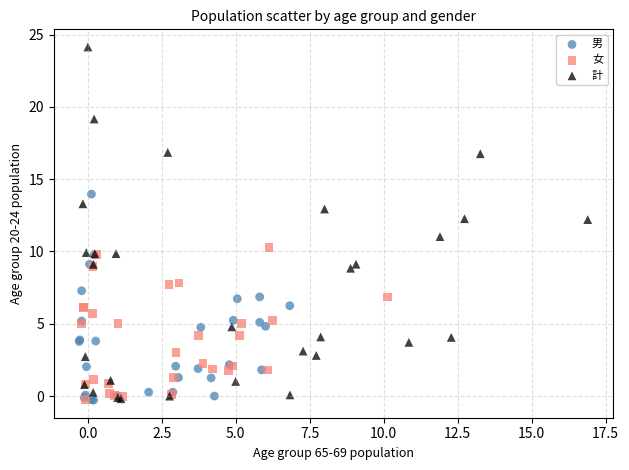

Which series contains the highest Y value?

計